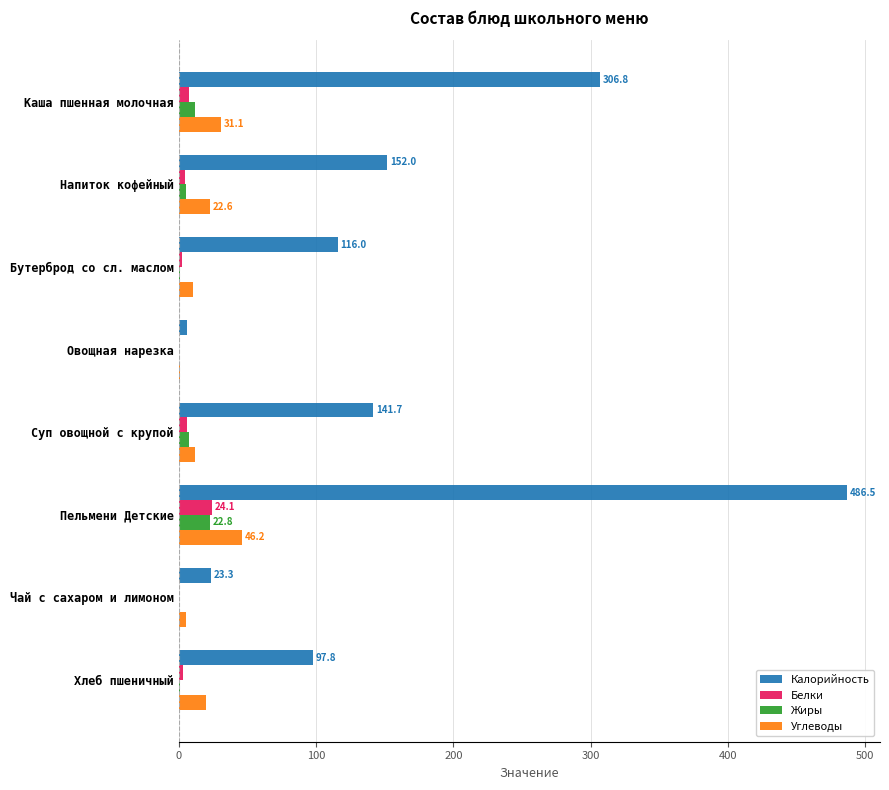

At which category is the sum across all series the highest?

Пельмени Детские